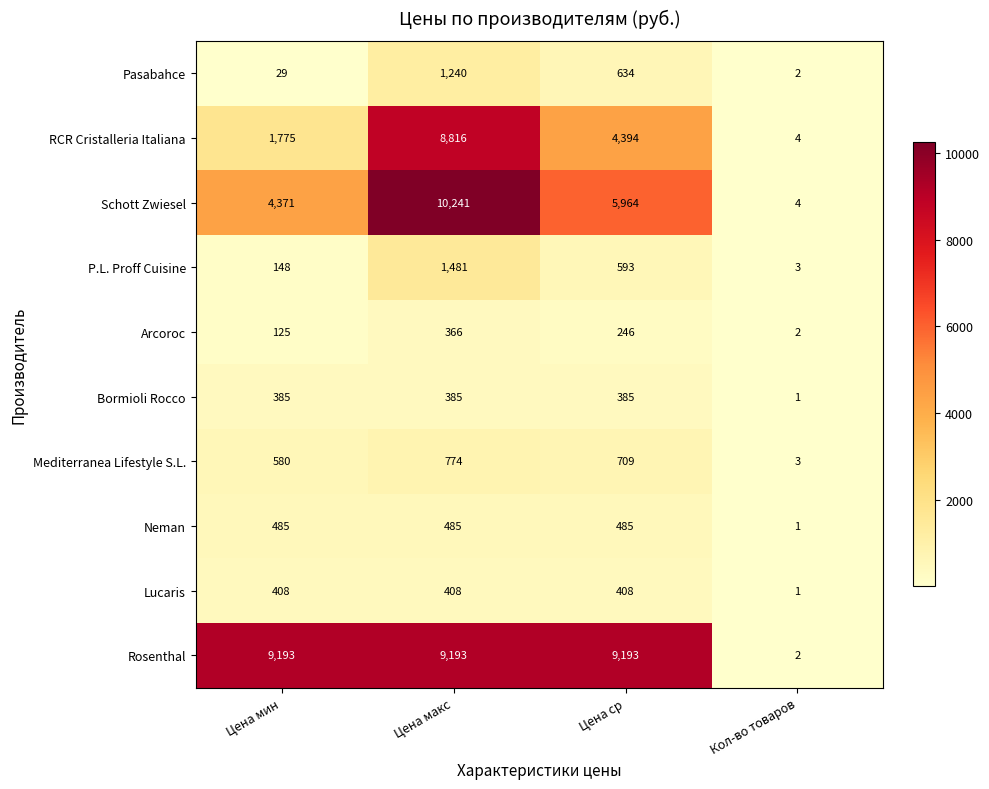

At which category is the sum across all series the highest?

Цена макс